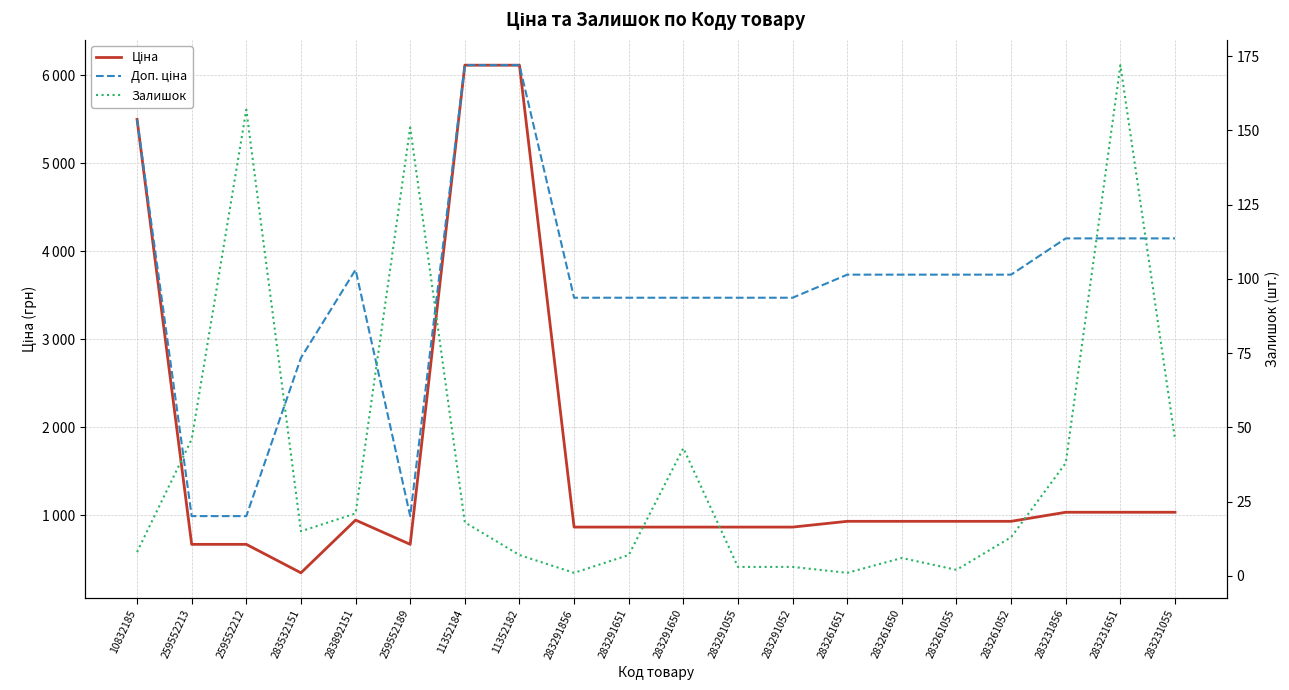

True or false: Доп. ціна has a value of 1947.4 at 283532151.

False